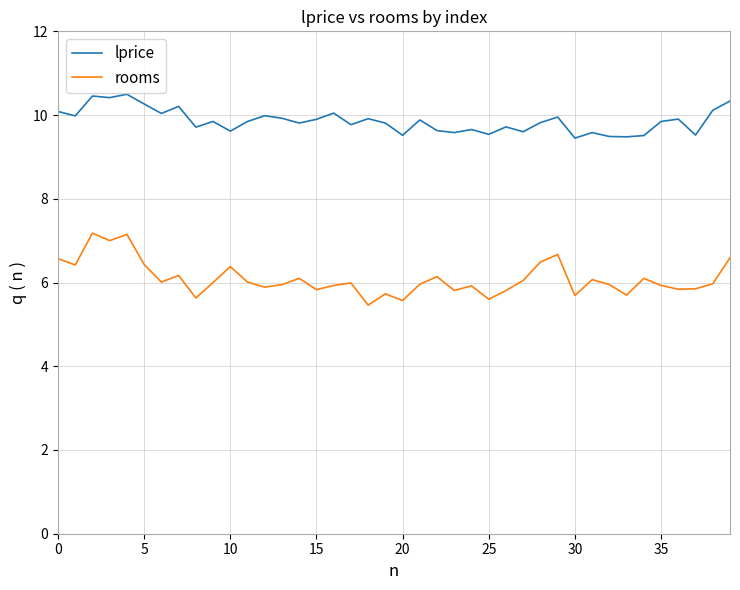

Which series has the largest range (max minus min)?

rooms